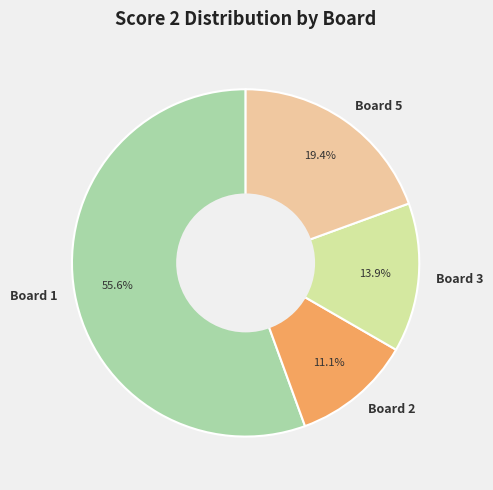

What is the majority slice?

Board 1